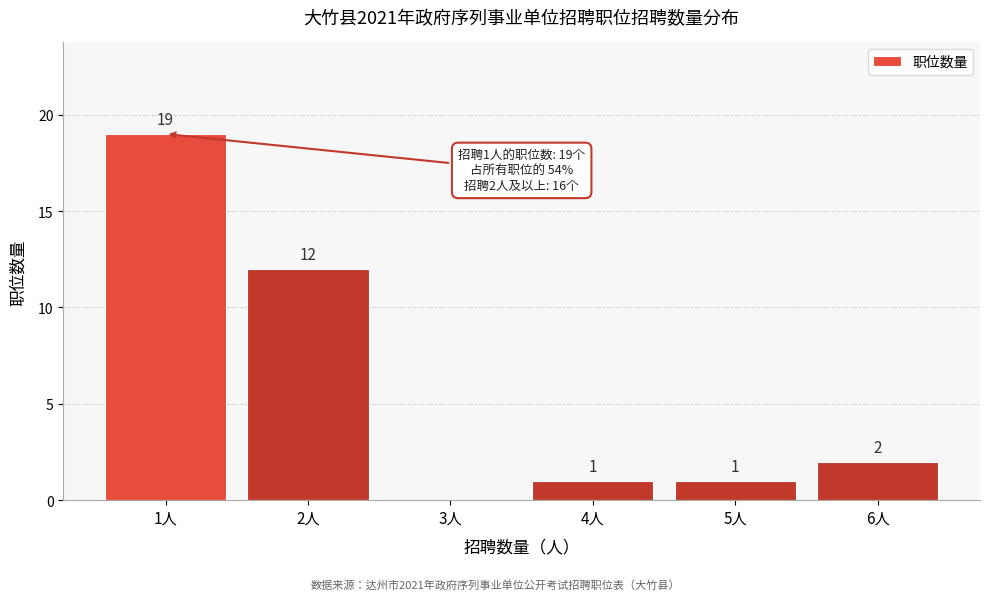

Reading right to left, list all the values displayed in this chart.

6人=2	5人=1	4人=1	3人=0	2人=12	1人=19